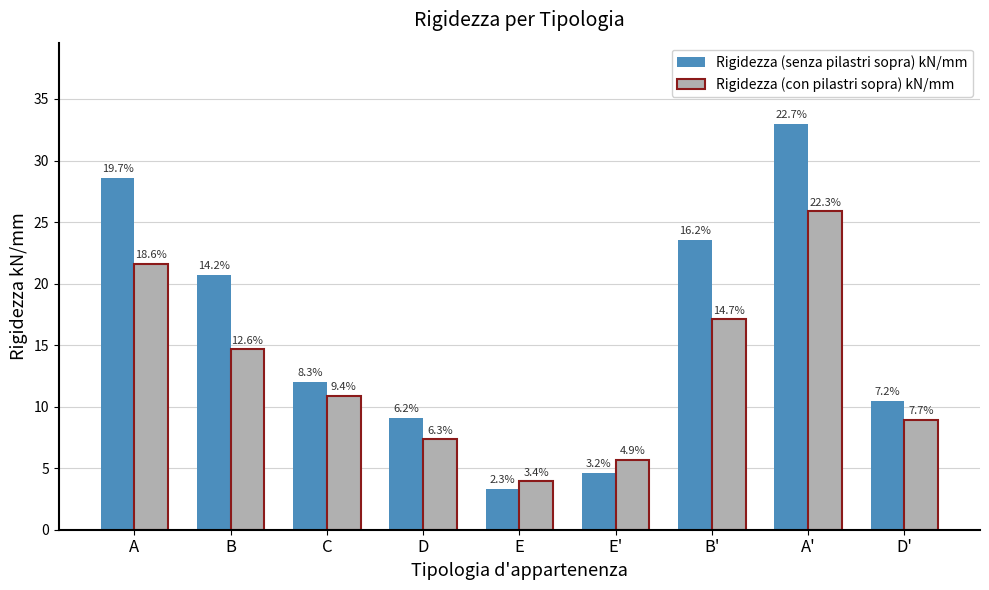

Reading left to right, list all the values displayed in this chart.

Rigidezza (senza pilastri sopra) kN/mm: A=28.6	B=20.7	C=12.0	D=9.1	E=3.3	E'=4.6	B'=23.6	A'=33.0	D'=10.5
Rigidezza (con pilastri sopra) kN/mm: A=21.6	B=14.7	C=10.9	D=7.3	E=3.9	E'=5.7	B'=17.1	A'=25.9	D'=8.9